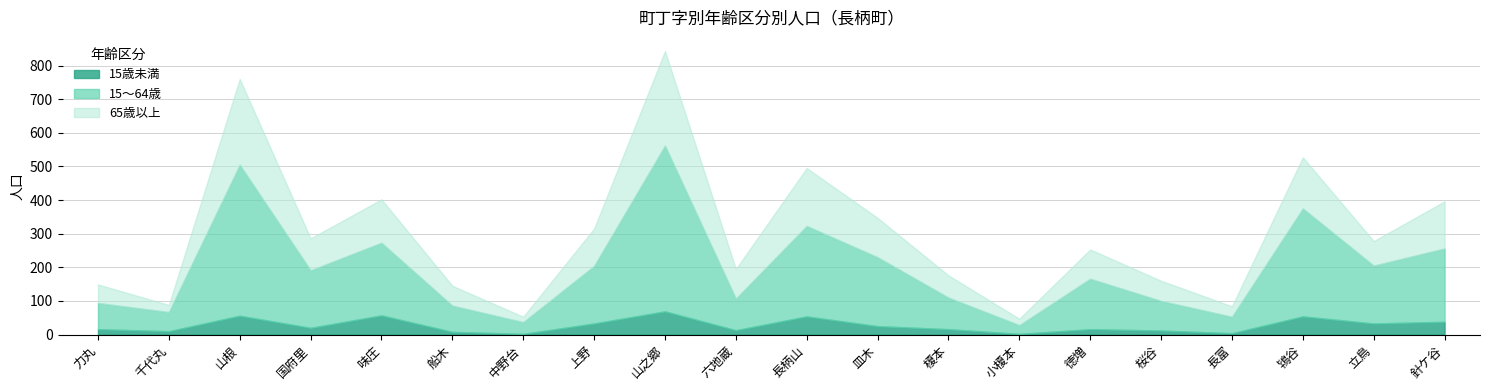

The 65歳以上 series shows 281 at 山之郷. True or false?

True